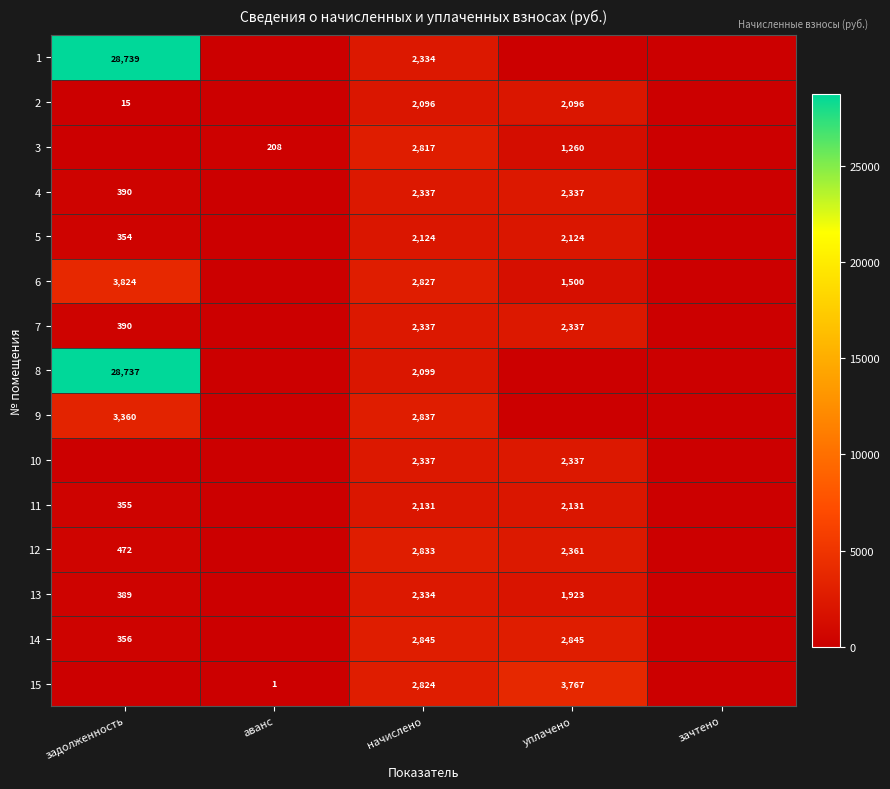

What is the spread (max minus min) of values at начислено?

749